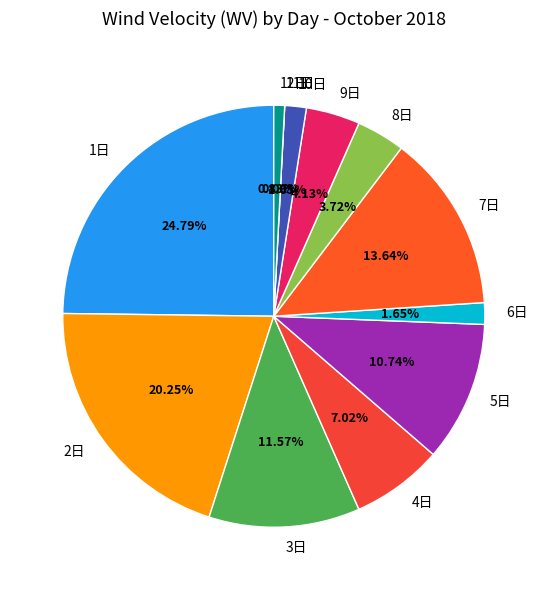

Does 11日 account for over 50% of the chart?

No